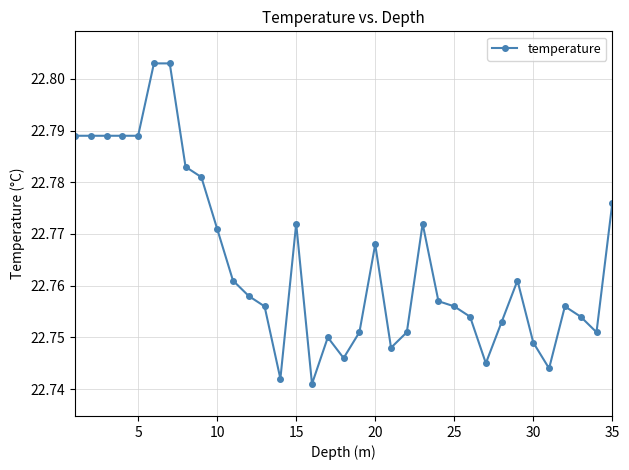

What is the difference between the maximum and second lowest values?

0.1